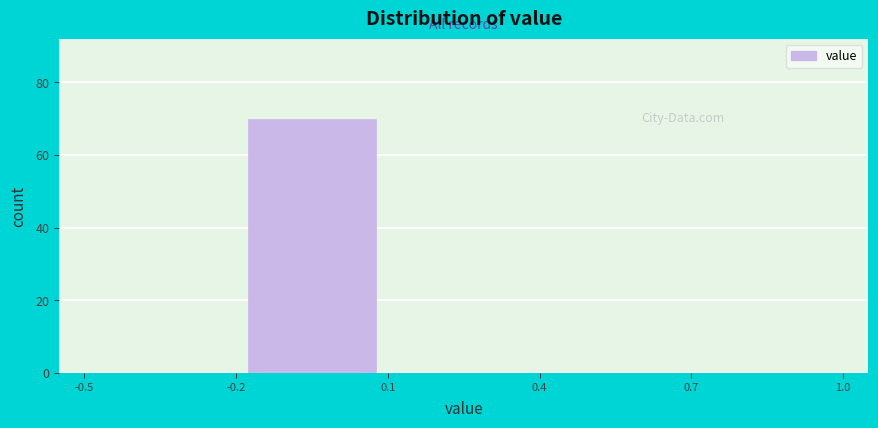

Reading left to right, list every bar in this chart as the range it spans on the x-axis followed by its height. The values are not printed on the chart, so give them approximately, as read against the axis.

-0.5 to -0.2: 0
-0.2 to 0.1: 70
0.1 to 0.4: 0
0.4 to 0.7: 0
0.7 to 1.0: 0